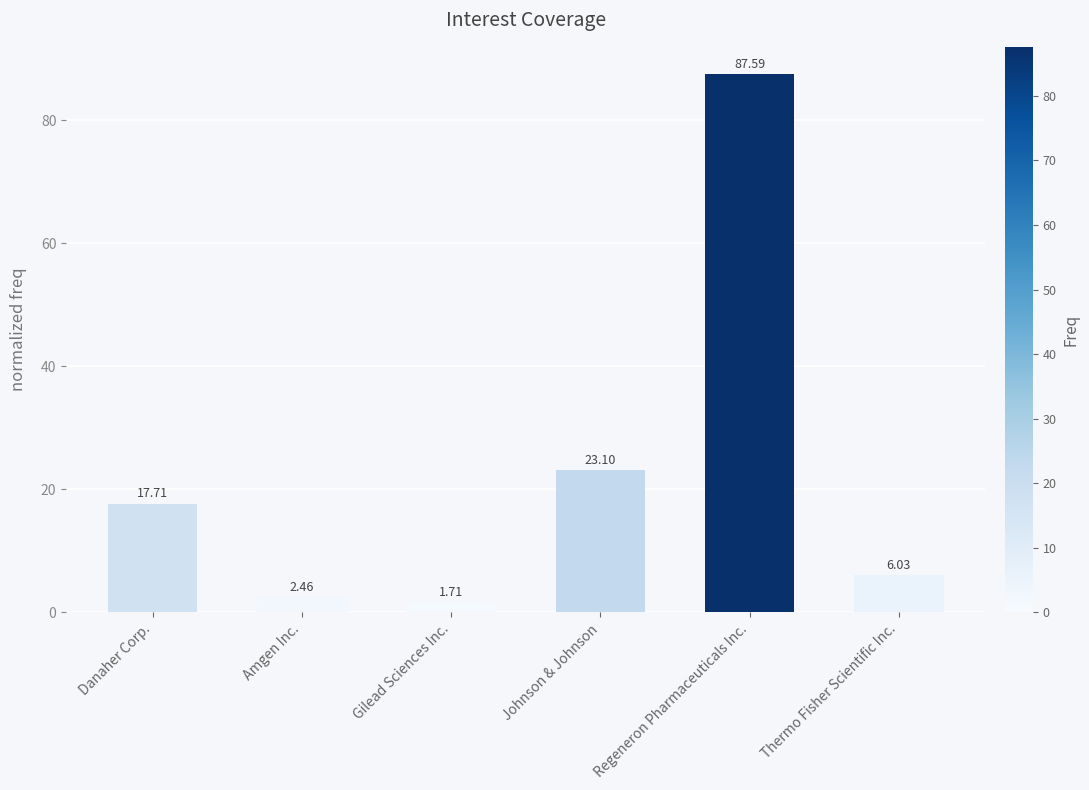

What is the difference between the maximum and minimum values?

85.9